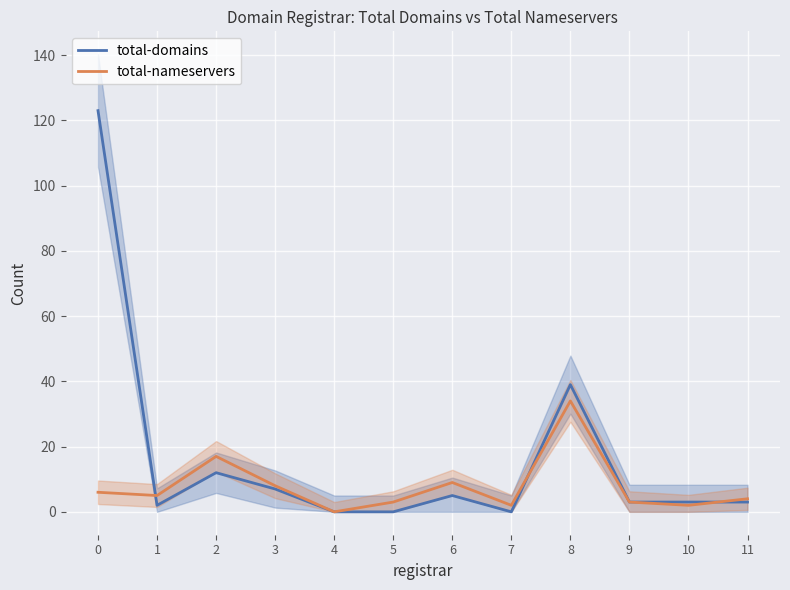

At which label is total-domains closest to 61?

8